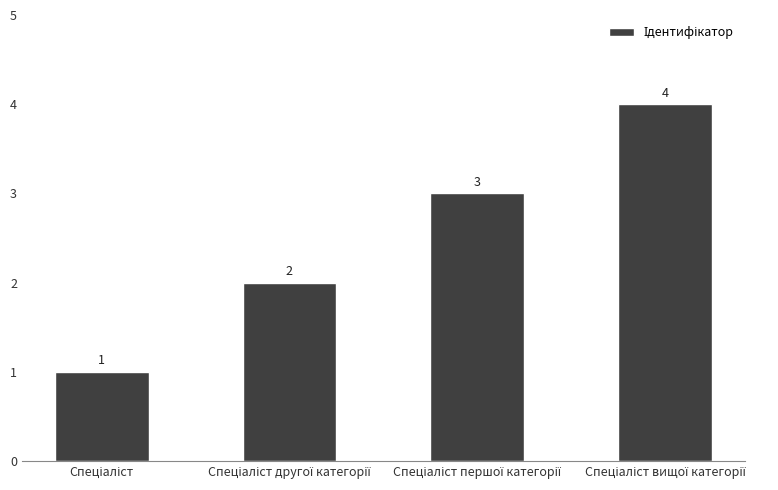

What is the sum of all values?

10